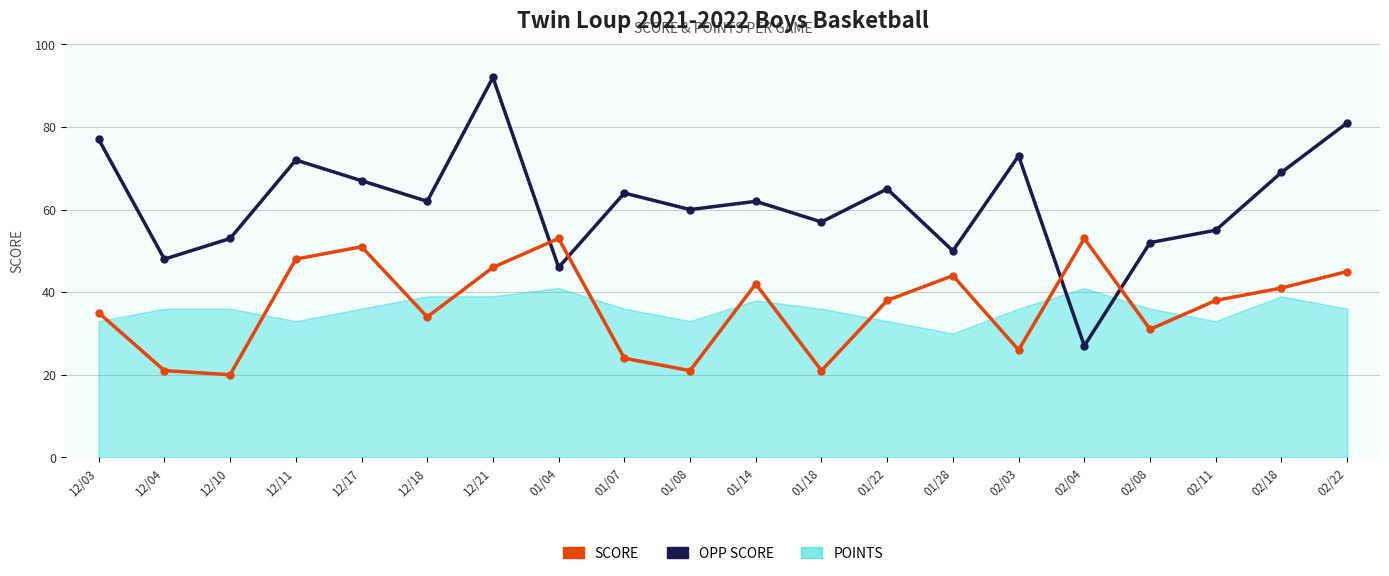

Which category has the lowest value in the OPP SCORE series?

02/04